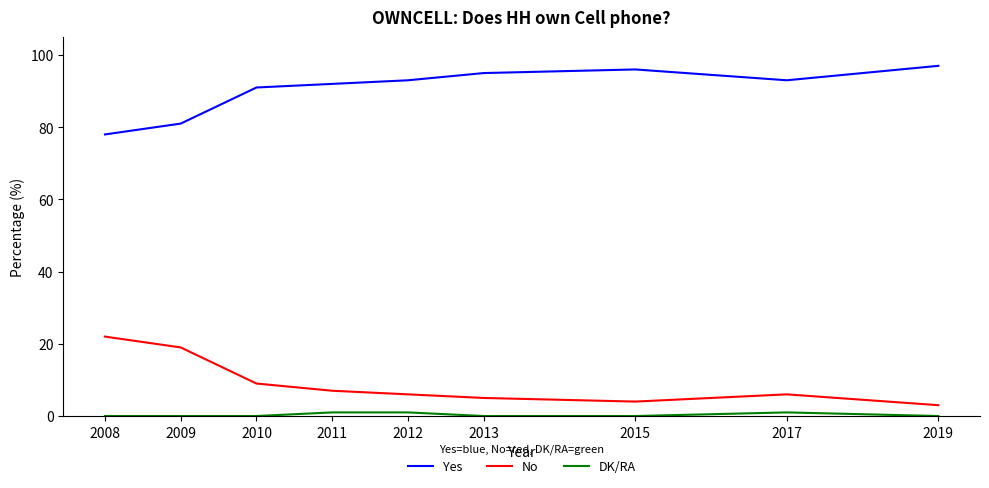

Count the number of data series in this chart.

3